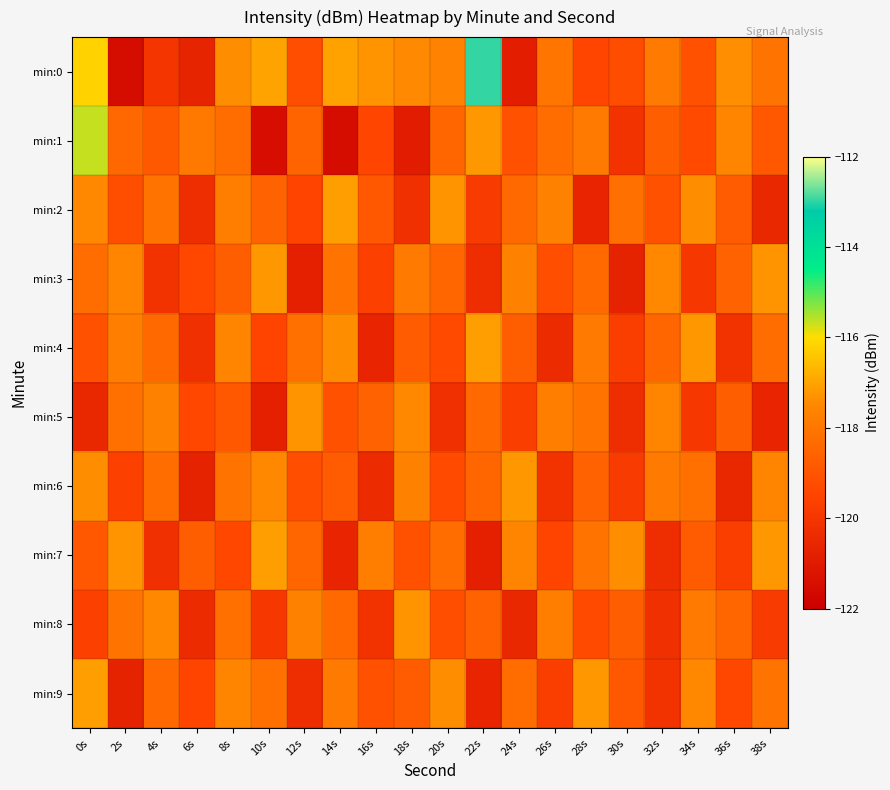

What is the total value across all series at 22s?

-1184.3